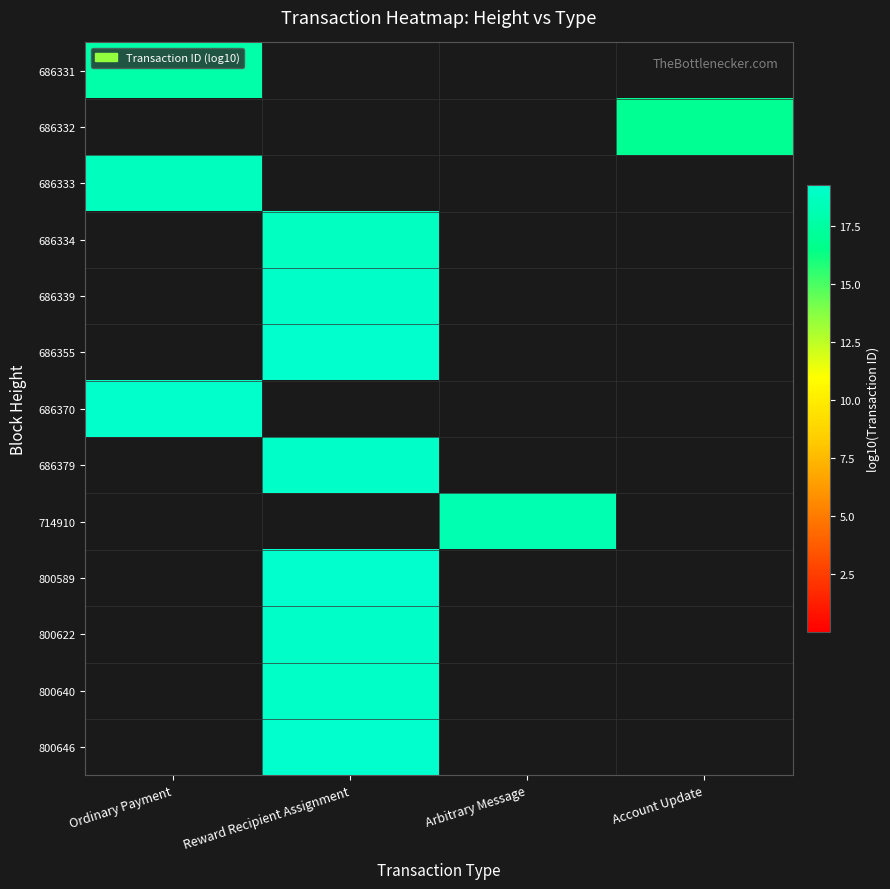

Rank the series at Ordinary Payment from lowest to highest value.

686332, 686334, 686339, 686355, 686379, 714910, 800589, 800622, 800640, 800646, 686331, 686333, 686370